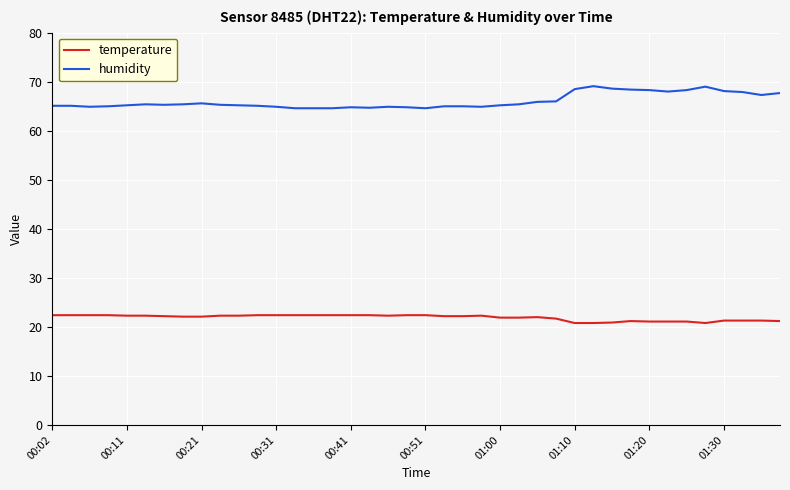

Which series has the largest total across all categories?

humidity